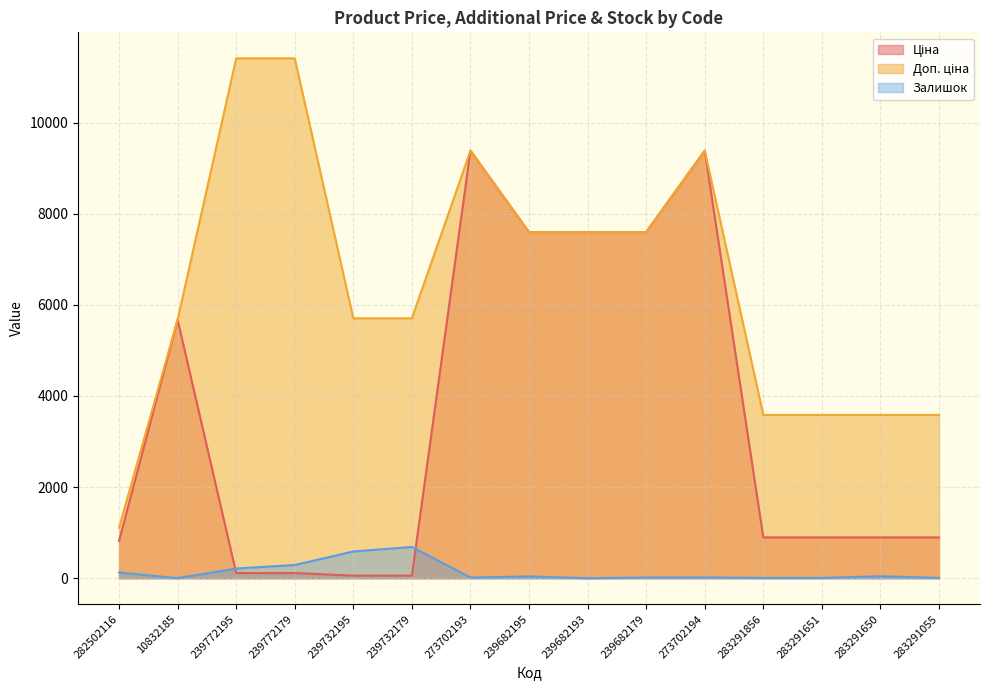

How many data points does each series have?

15